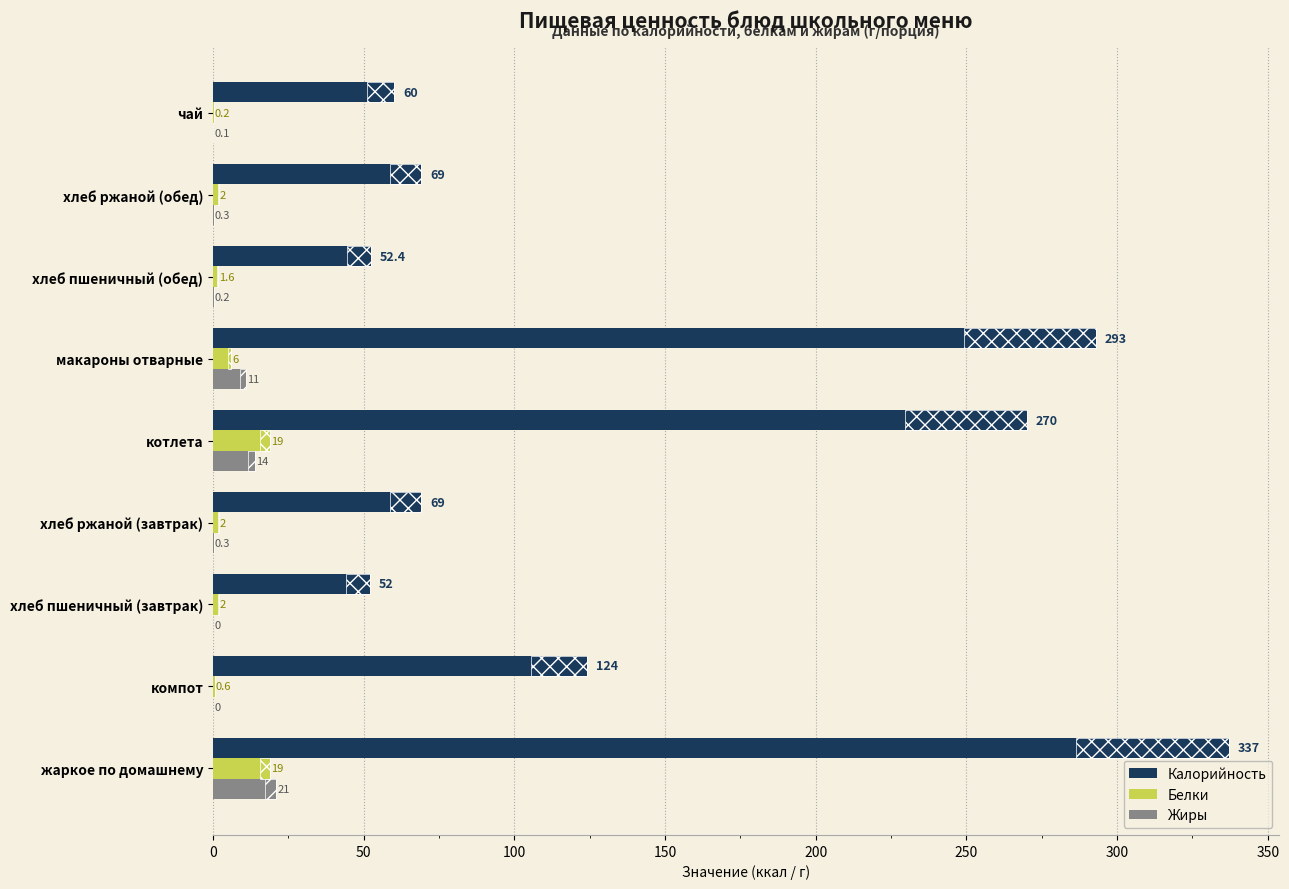

What is the average value of the Калорийность series?

147.4